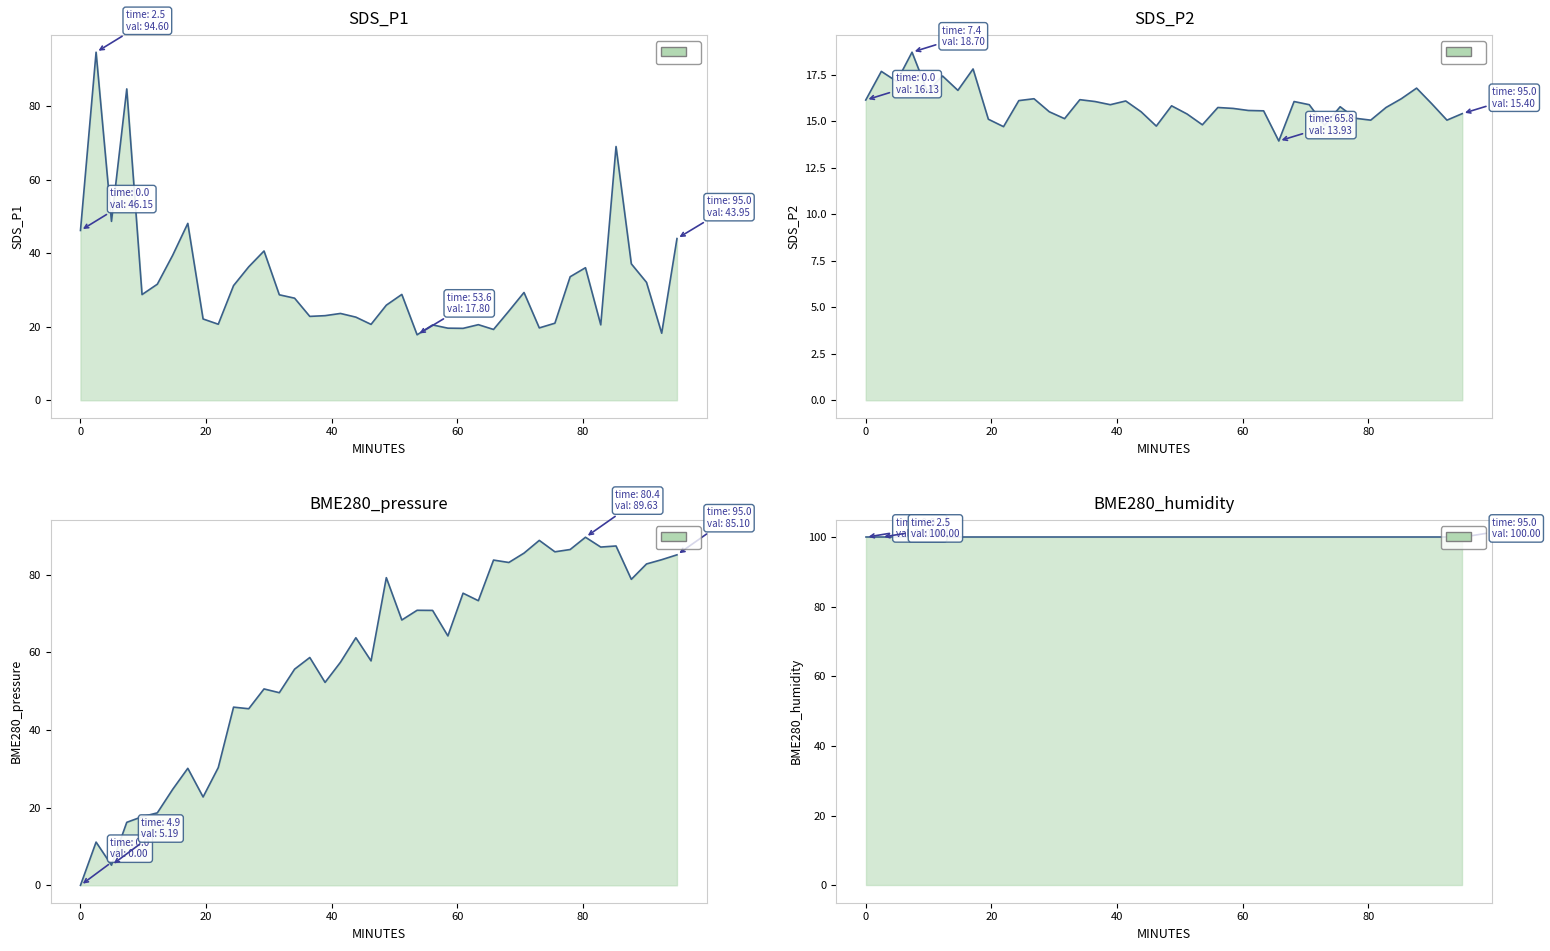

What is the value of the BME280_pressure point at the 31st from the left?

88.8